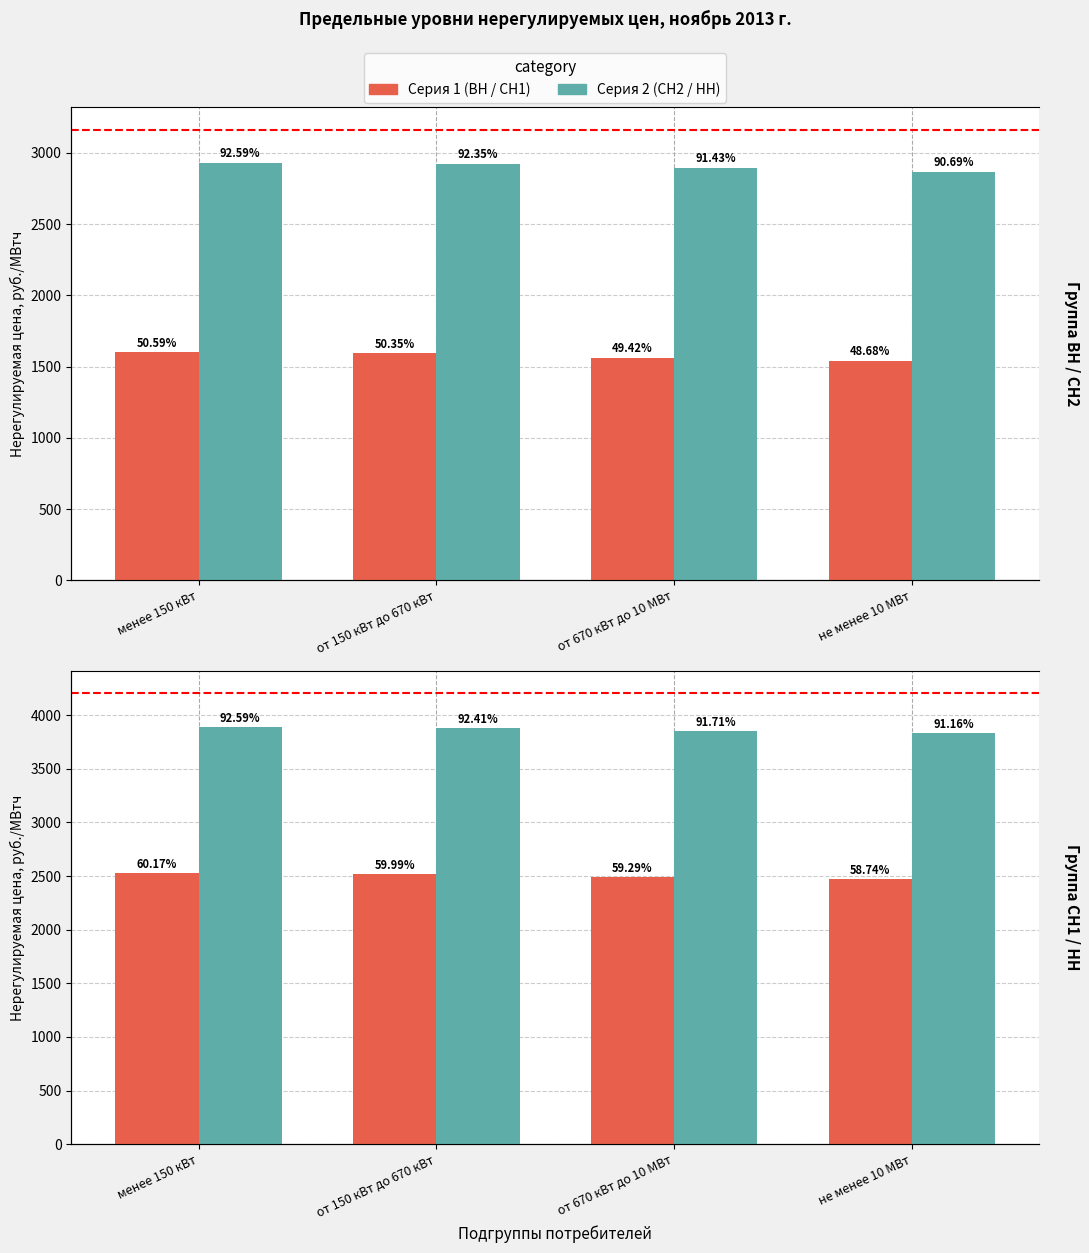

Which series has the widest spread of values?

СН2 (среднее напряжение 2)